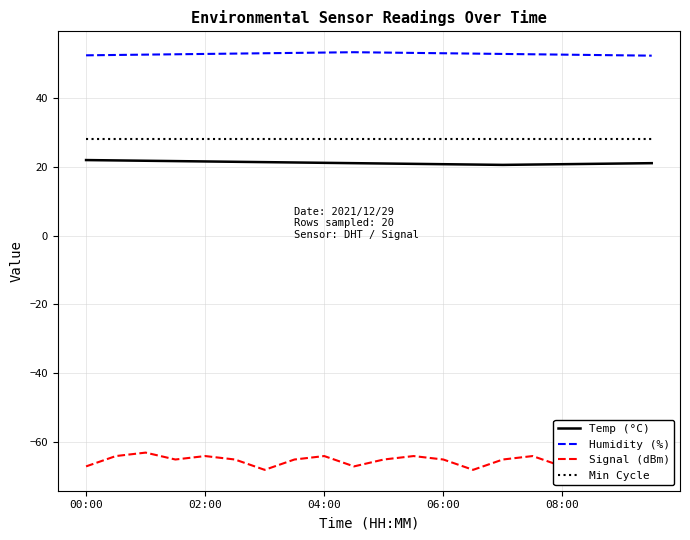

True or false: Humidity (%) has a value of 52.8 at 13.

True